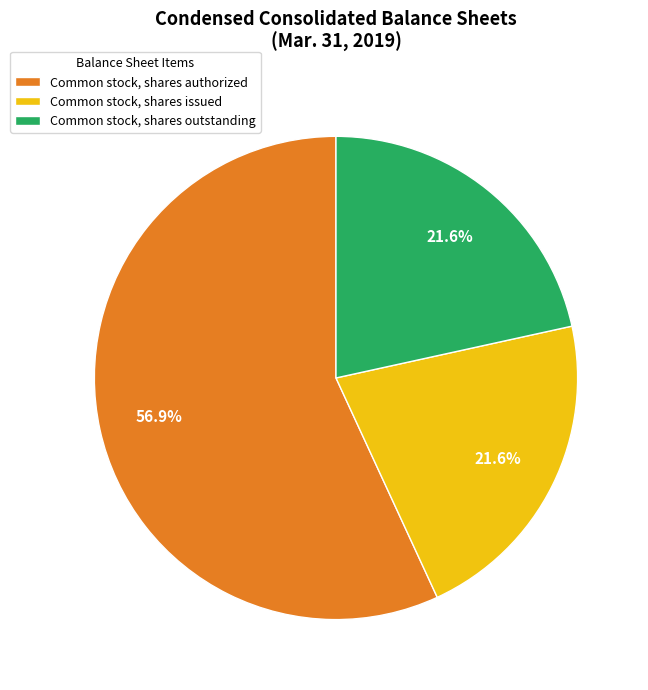

What is the ratio of the value at Common stock, shares authorized to the value at Common stock, shares outstanding?

2.6